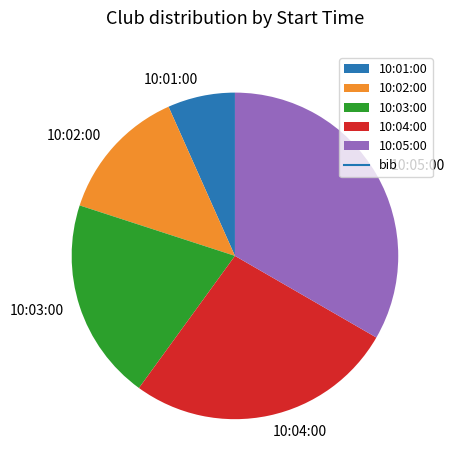

Combined, do 10:01:00 and 10:04:00 account for over 50%?

No